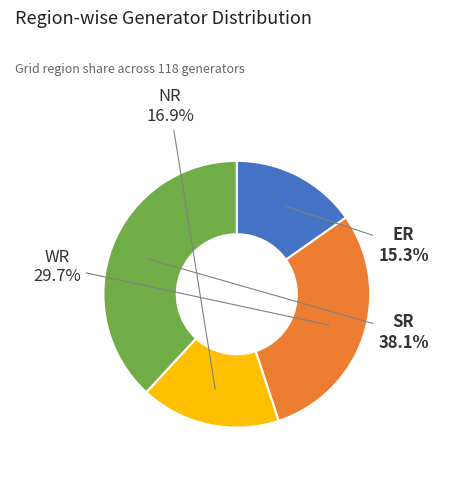

Approximately how many times larger is the value at SR compared to ER?

2.5